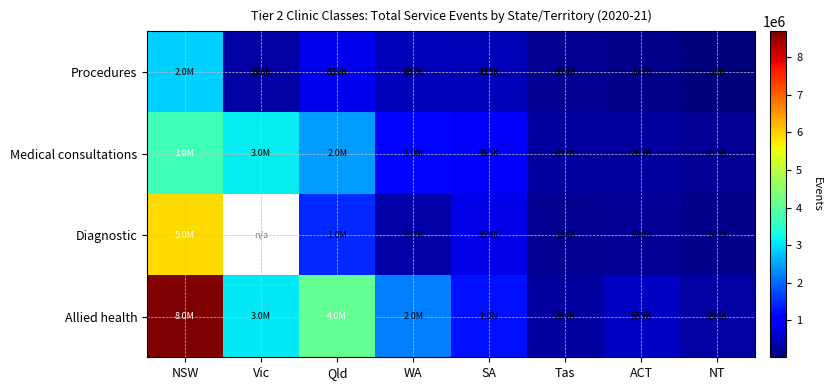

Which series has the widest spread of values?

Allied health